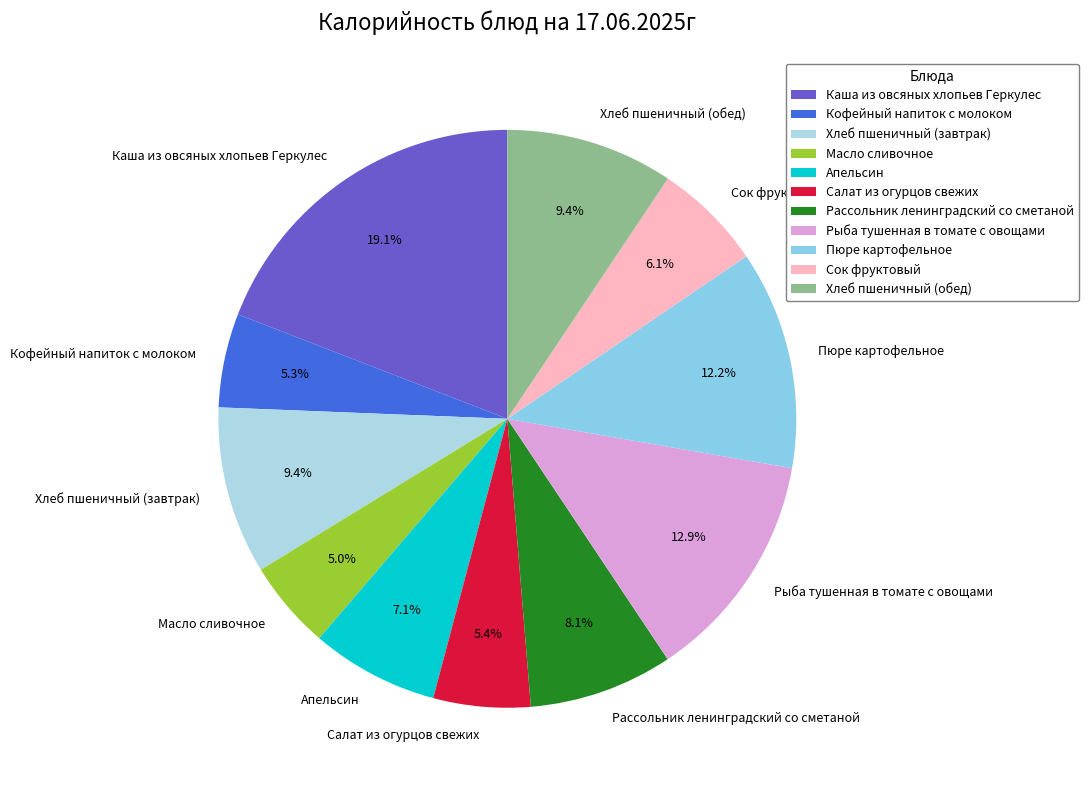

Which has a higher value, Хлеб пшеничный (обед) or Каша из овсяных хлопьев Геркулес?

Каша из овсяных хлопьев Геркулес